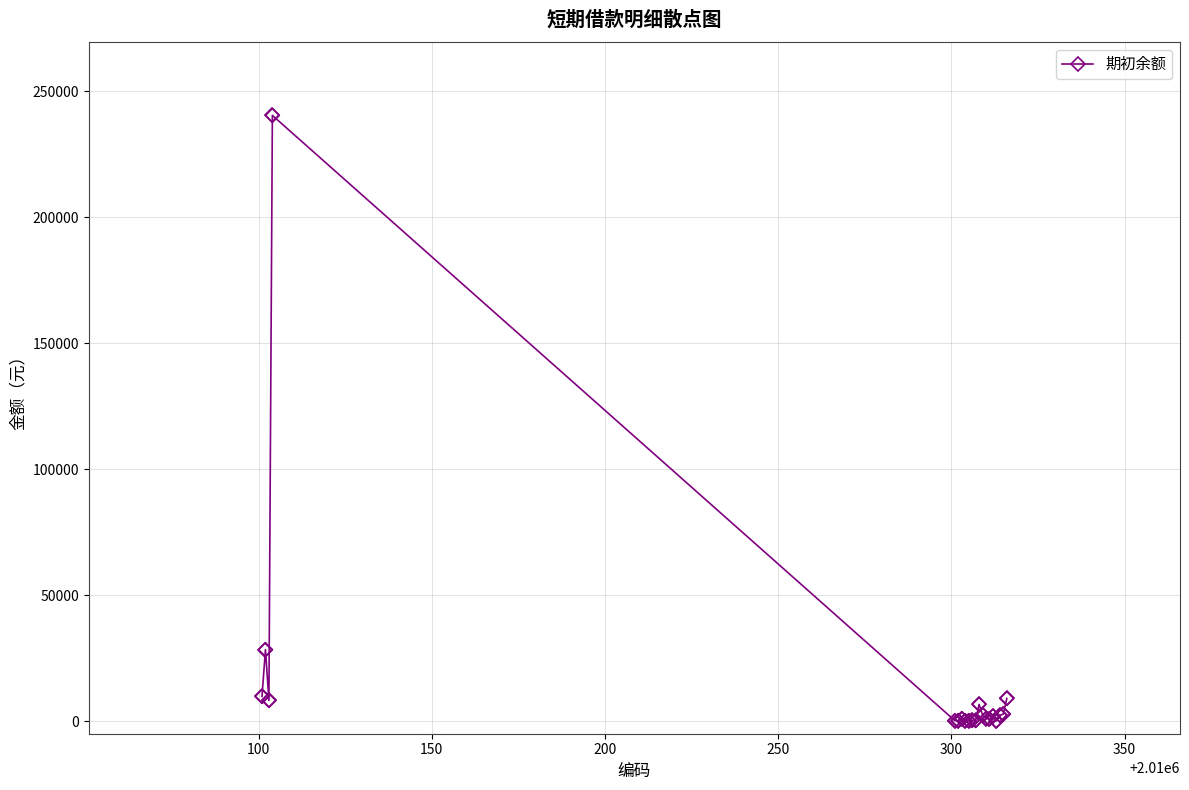

What is the greatest value displayed?

240444.0